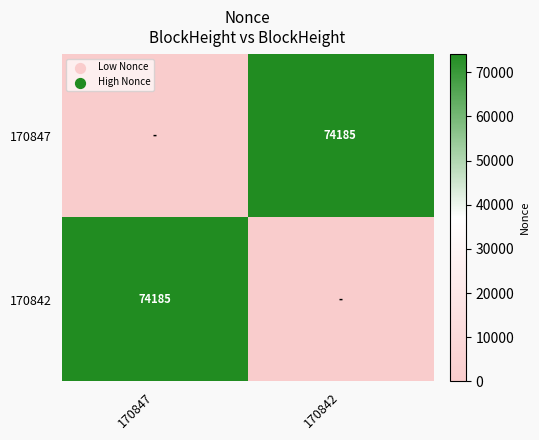

How many distinct data groups are displayed?

2